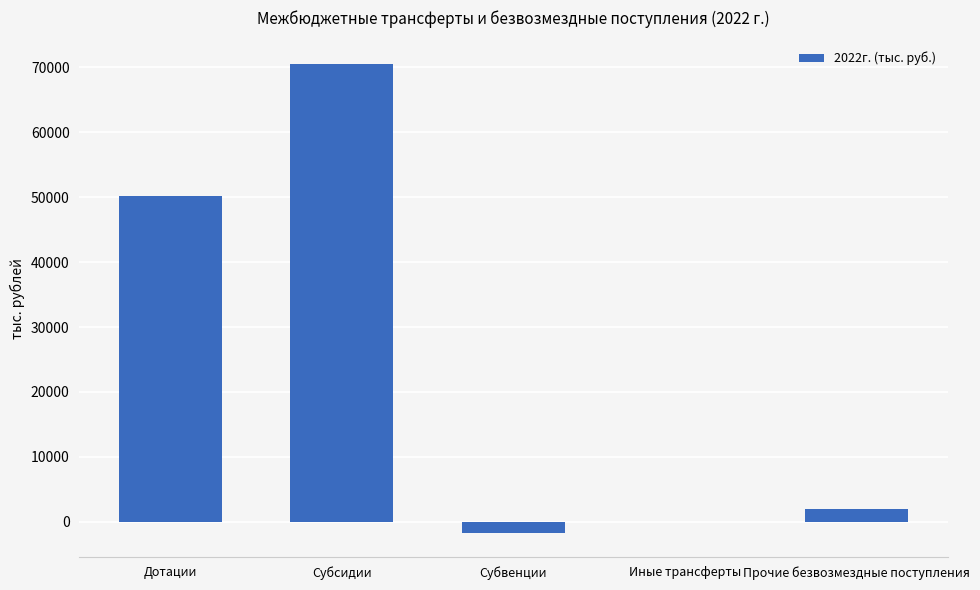

Where is the data nearest to the value 34393?

Дотации